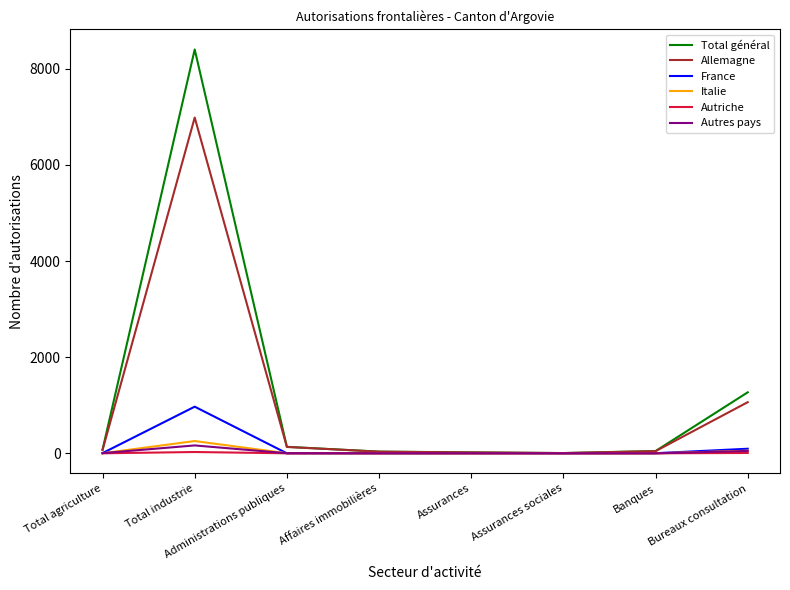

How many lines are shown in the chart?

6